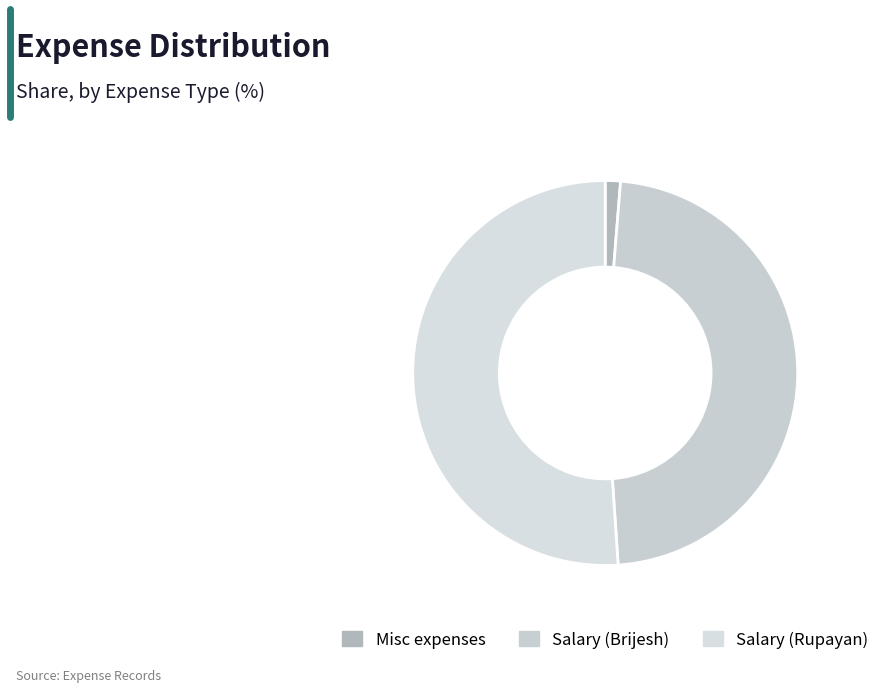

How many segments does this pie chart have?

3